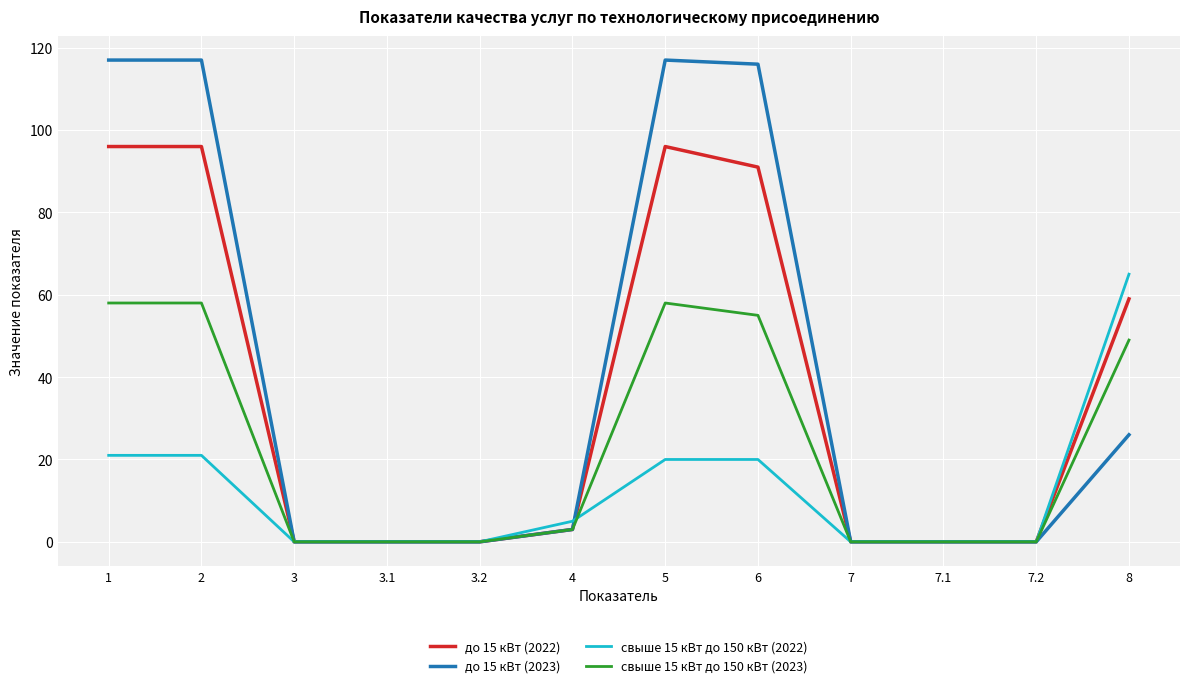

At which label does свыше 15 кВт до 150 кВт (2022) first exceed 5?

1